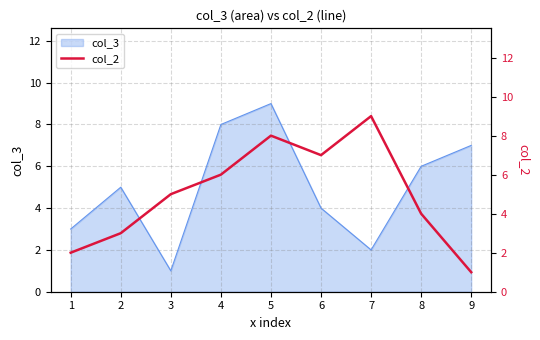

The value at 2 is 5. True or false?

False